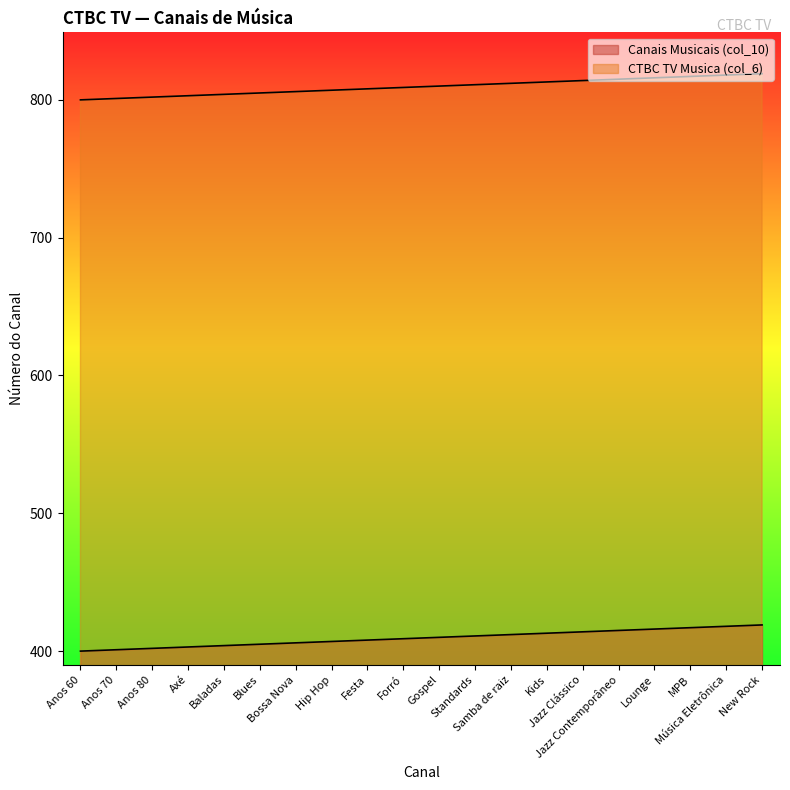

Which label corresponds to the largest value in the chart?

New Rock